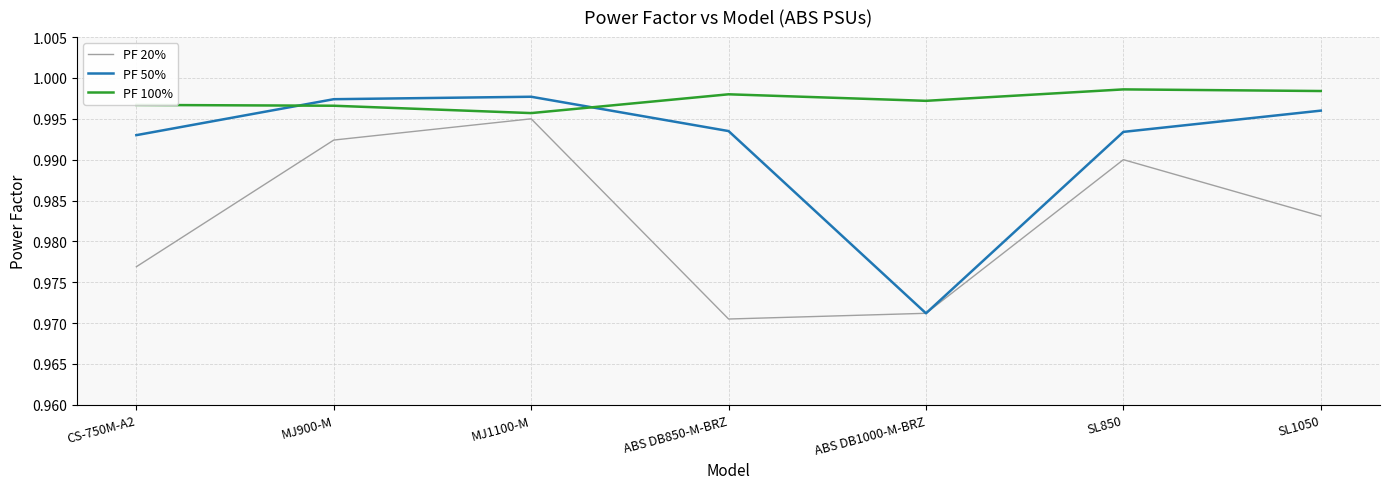

The PF 100% series shows 1.8 at SL850. True or false?

False